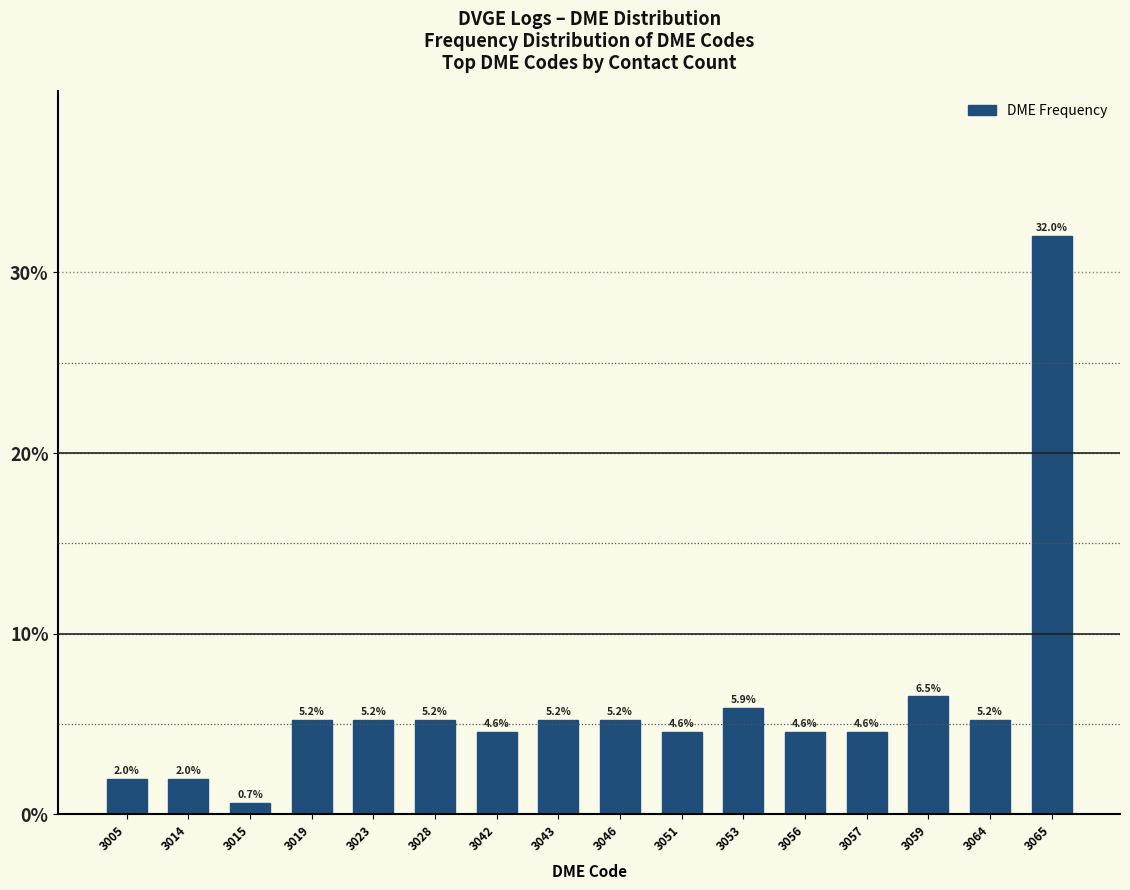

Reading left to right, extract all data points from this chart.

2.0	2.0	0.7	5.2	5.2	5.2	4.6	5.2	5.2	4.6	5.9	4.6	4.6	6.5	5.2	32.0